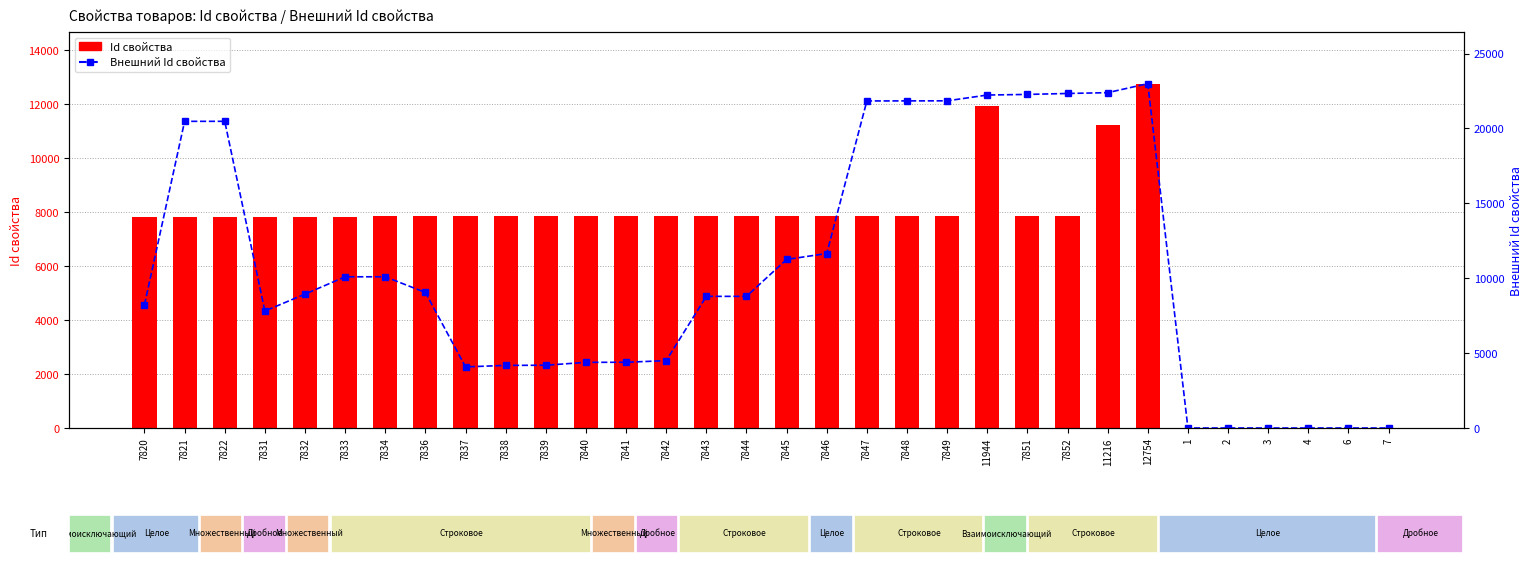

How many values in the Id свойства series exceed 7839?

15